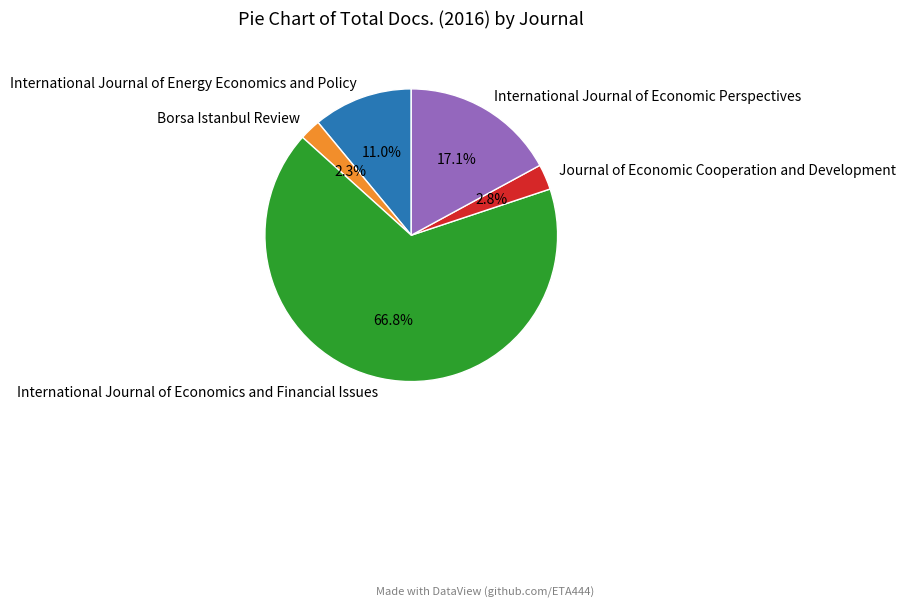

Which has a higher value, Journal of Economic Cooperation and Development or International Journal of Economic Perspectives?

International Journal of Economic Perspectives